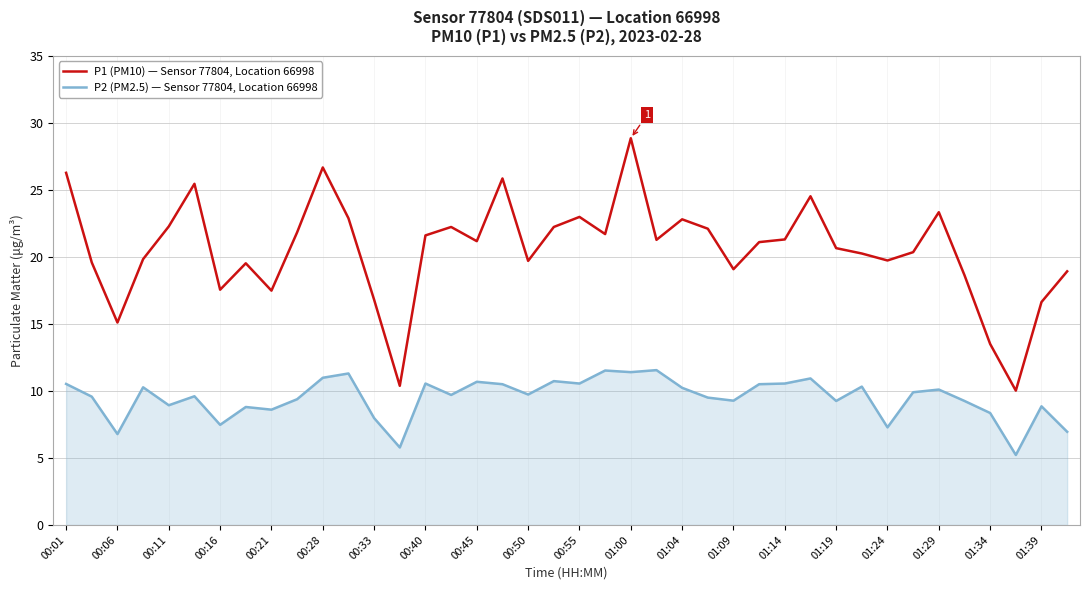

Which series has the widest spread of values?

P1 (PM10) — Sensor 77804, Location 66998